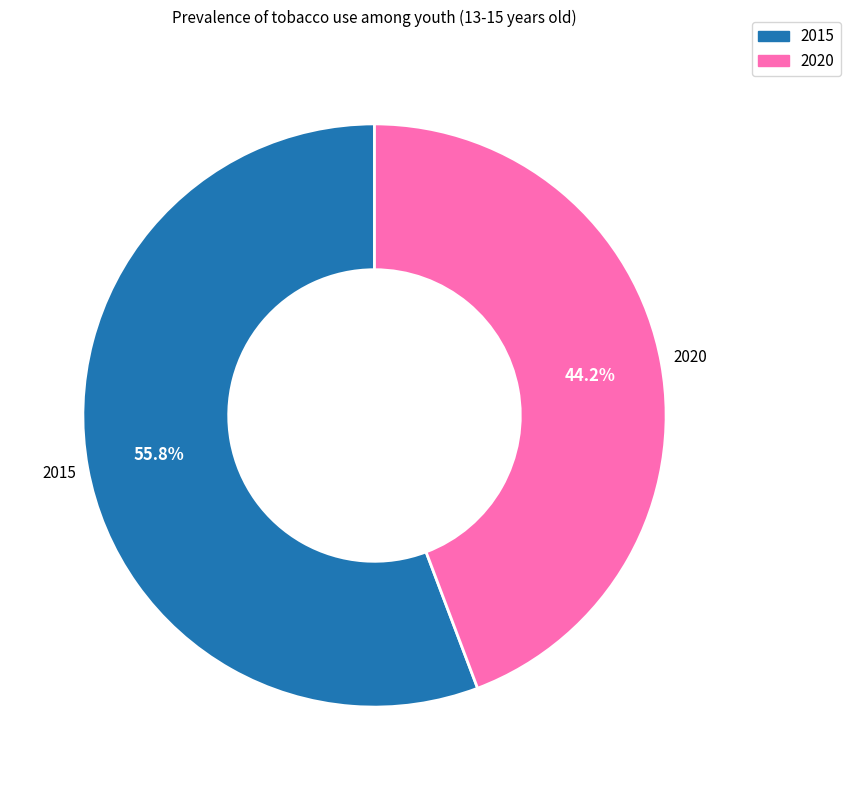

Which slice is the smallest?

2020